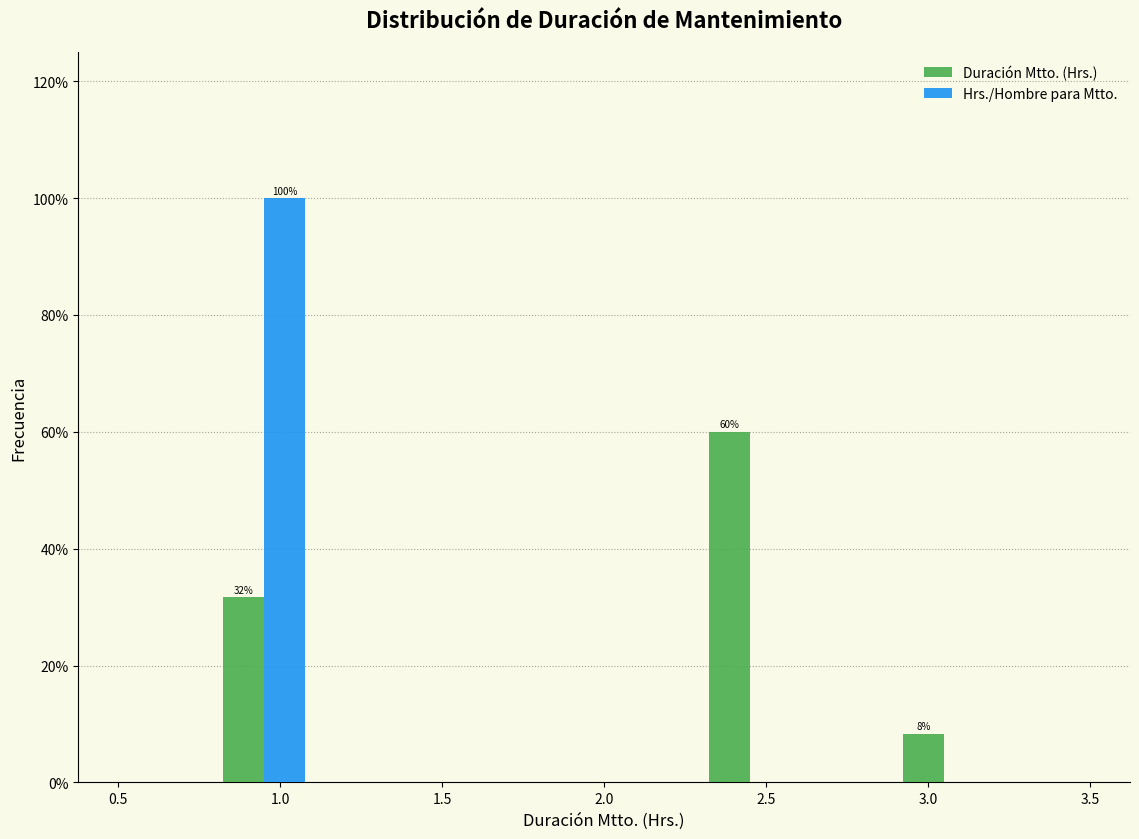

In the Hrs./Hombre para Mtto. series, which range on the x-axis has the tallest bar?

0.8 to 1.1